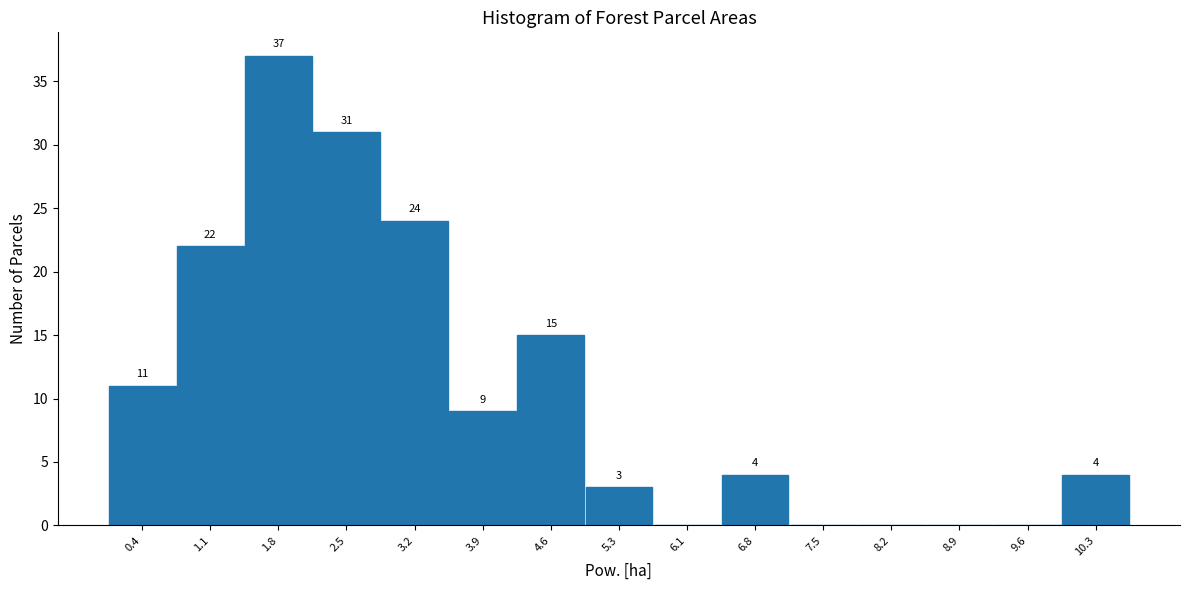

Which range on the x-axis has the tallest bar?

1.4 to 2.2